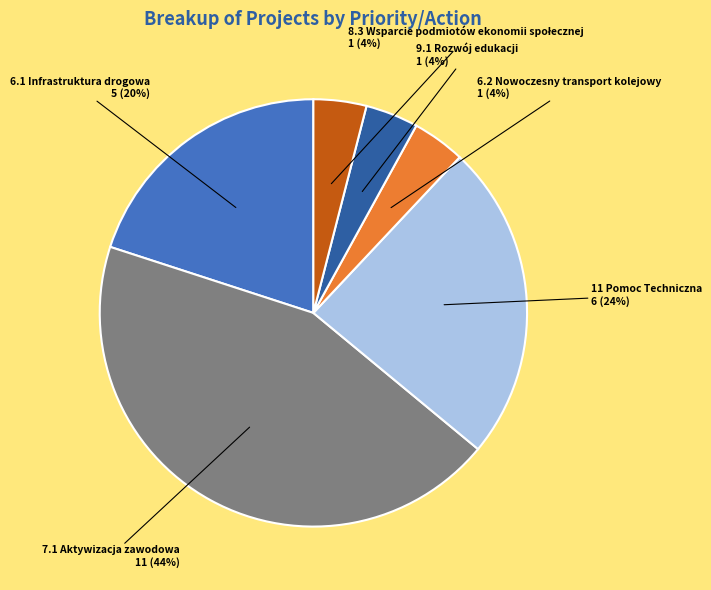

Do 6.1 Infrastruktura drogowa and 9.1 Rozwój edukacji together represent more than half of the pie?

No